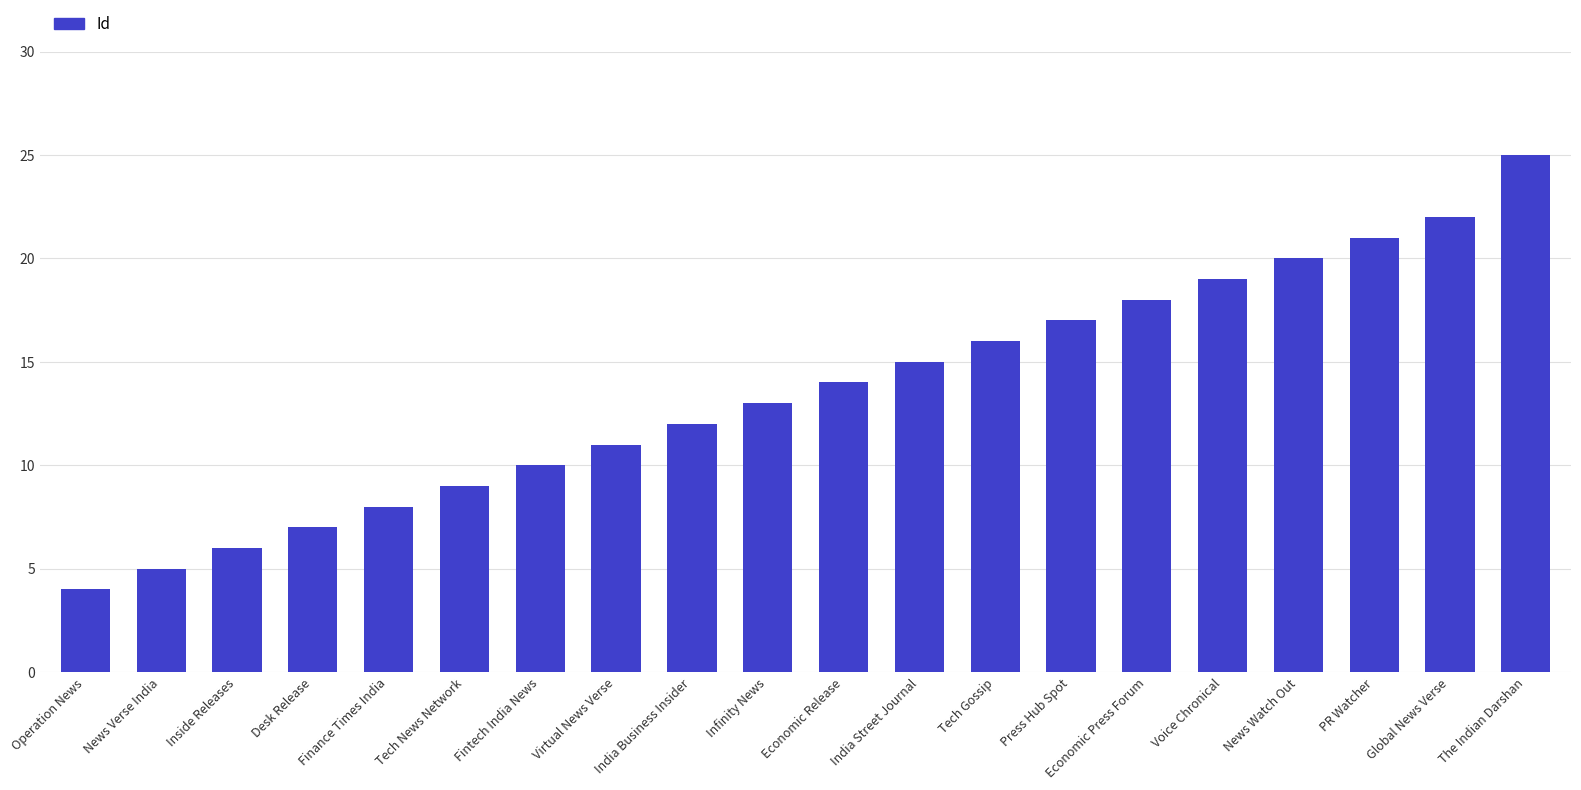

What is the smallest value displayed?

4